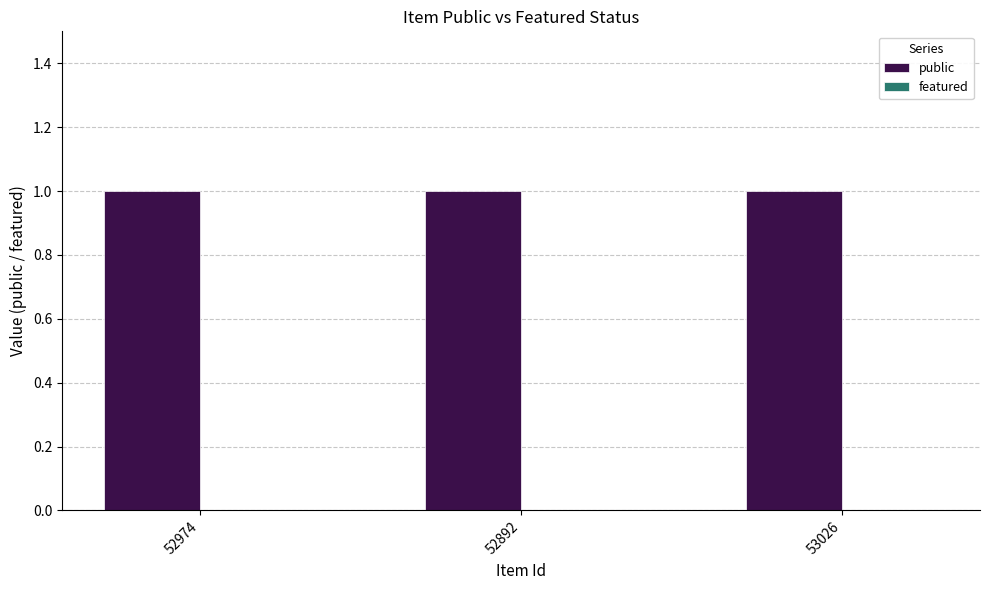

Reading right to left, extract all data points from this chart.

public: 53026=1	52892=1	52974=1
featured: 53026=0	52892=0	52974=0